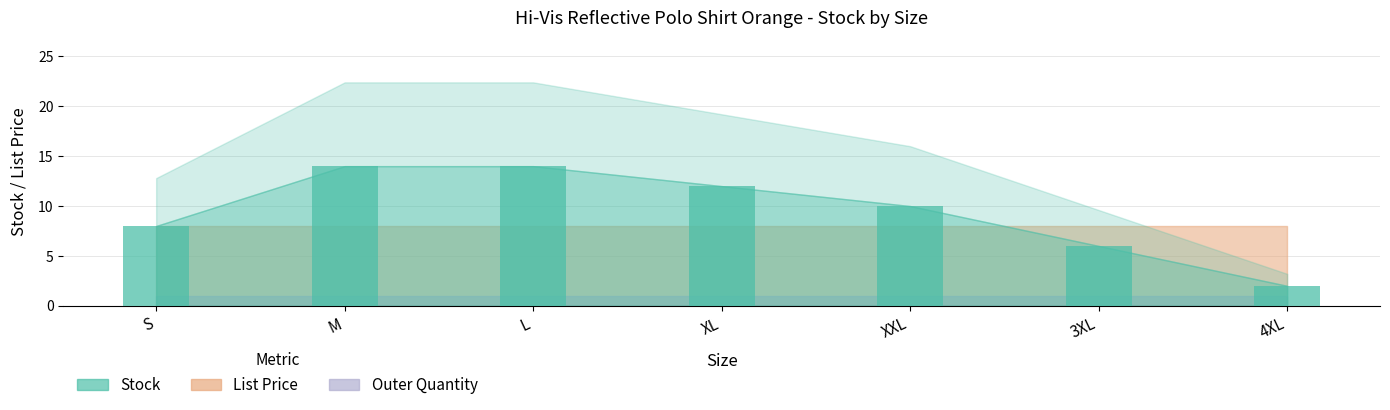

What is the approximate value at S, to the nearest 5?

10